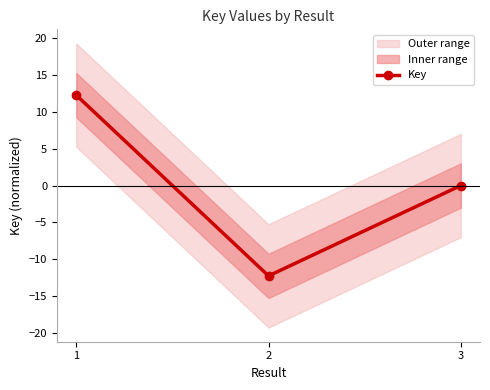

What is the difference between the second highest and minimum values?

12.2